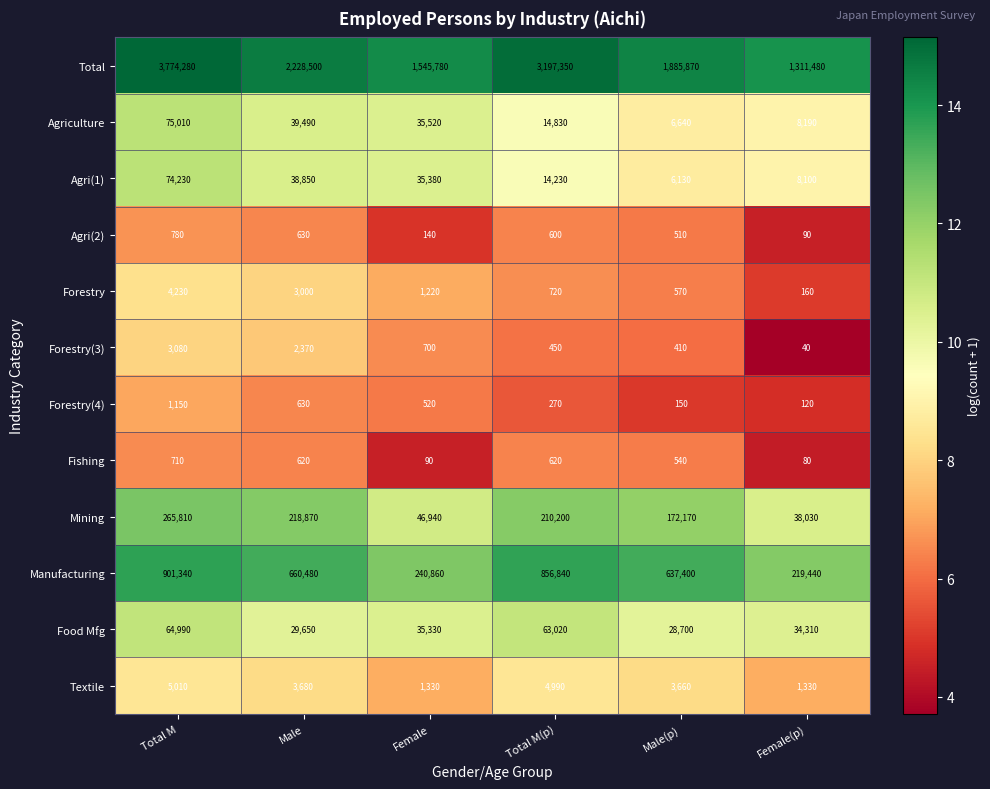

The value of Mining at Total M(p) is 210200. True or false?

True